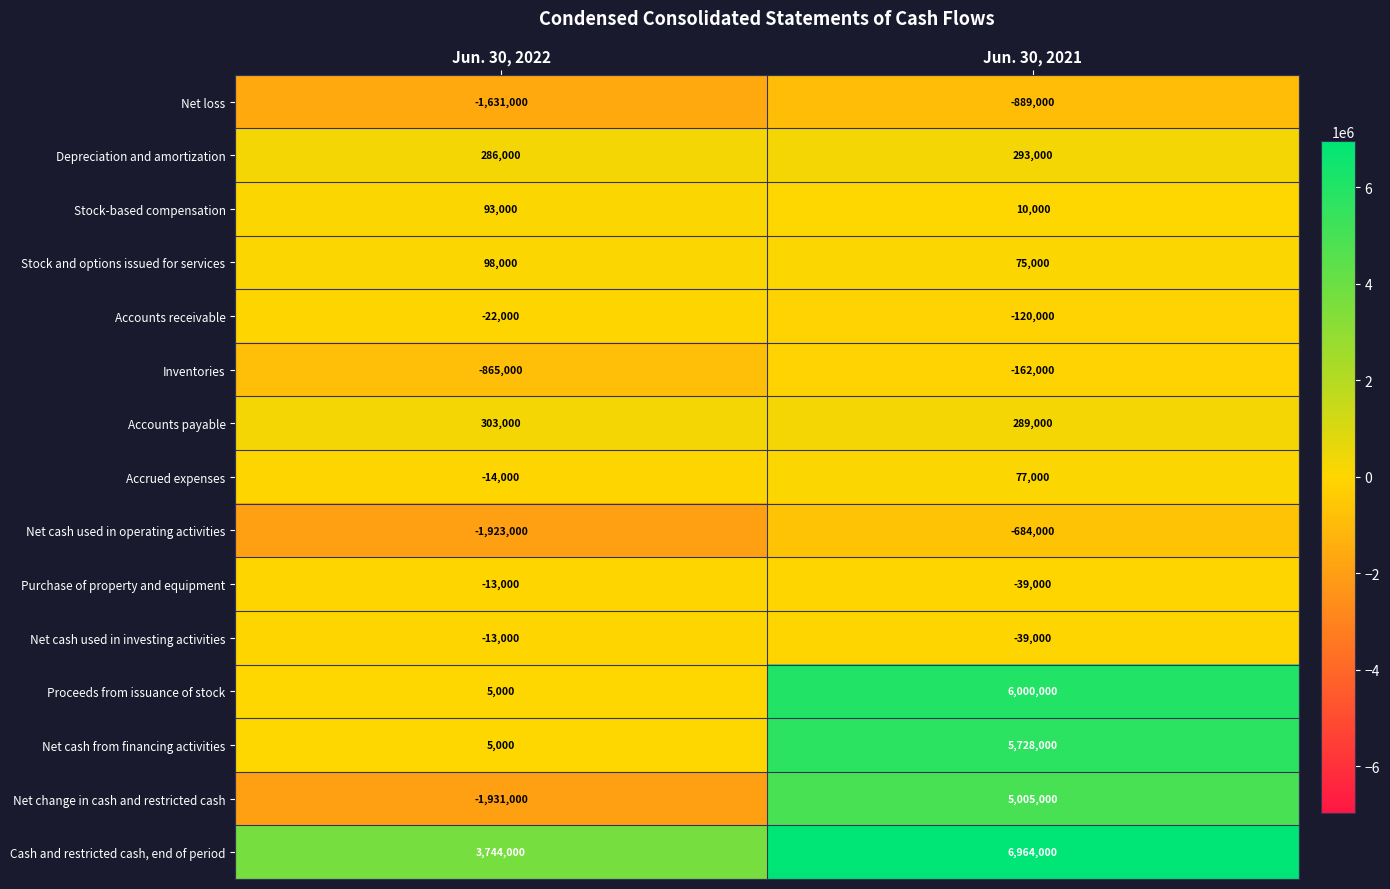

Reading left to right, list all the values displayed in this chart.

Net loss: -1631000	-889000
Depreciation and amortization: 286000	293000
Stock-based compensation: 93000	10000
Stock and options issued for services: 98000	75000
Accounts receivable: -22000	-120000
Inventories: -865000	-162000
Accounts payable: 303000	289000
Accrued expenses: -14000	77000
Net cash used in operating activities: -1923000	-684000
Purchase of property and equipment: -13000	-39000
Net cash used in investing activities: -13000	-39000
Proceeds from issuance of stock: 5000	6000000
Net cash from financing activities: 5000	5728000
Net change in cash and restricted cash: -1931000	5005000
Cash and restricted cash, end of period: 3744000	6964000